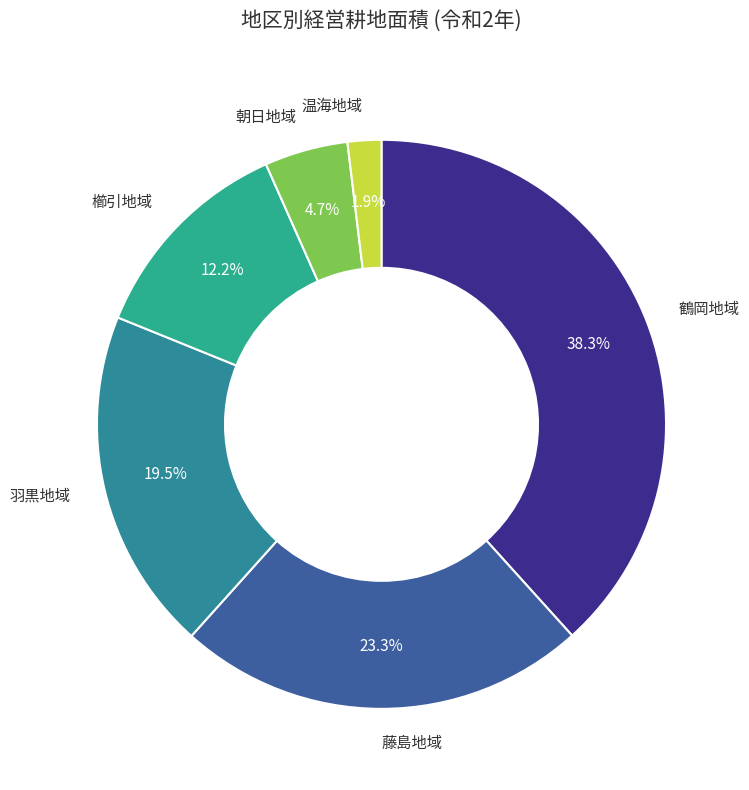

Is the sum of 藤島地域 and 櫛引地域 greater than half?

No